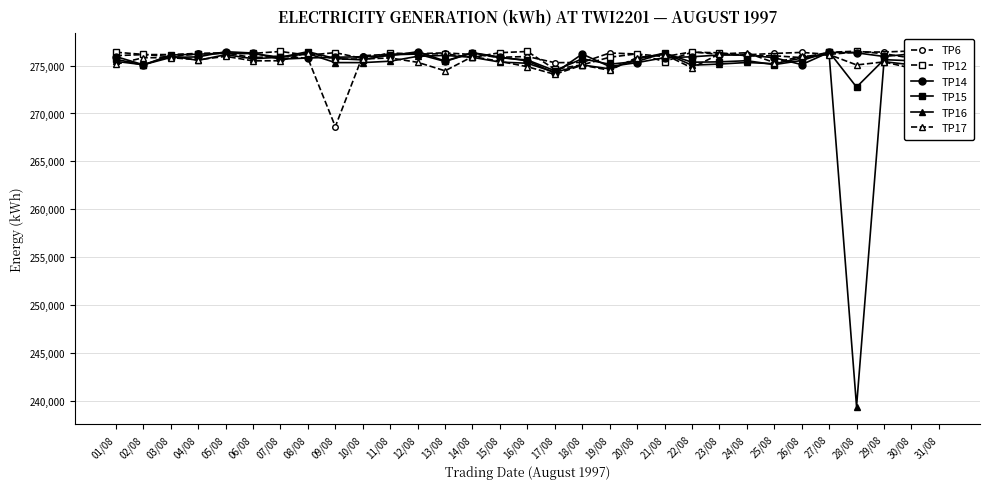

At how many categories does at least one series exceed 249319?

31